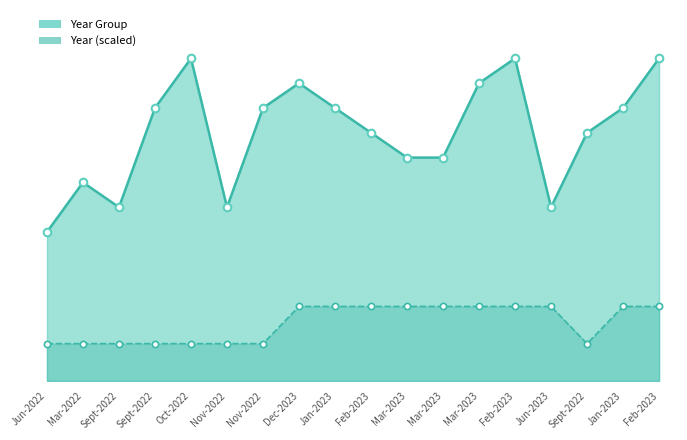

What are all the series names shown in the legend?

Year Group, Year